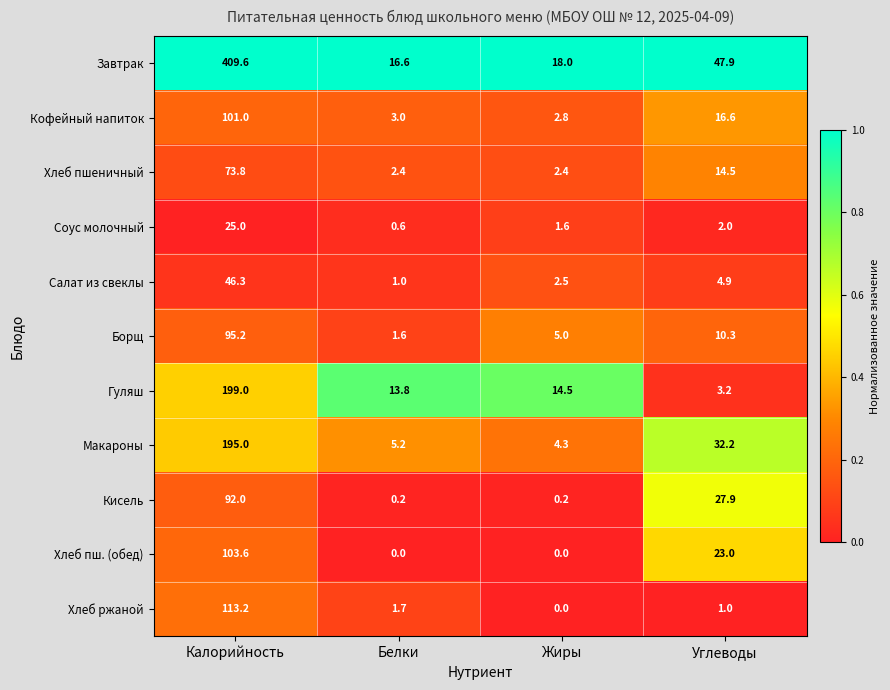

What is the sum of the Макароны values at Белки and Калорийность?

200.2